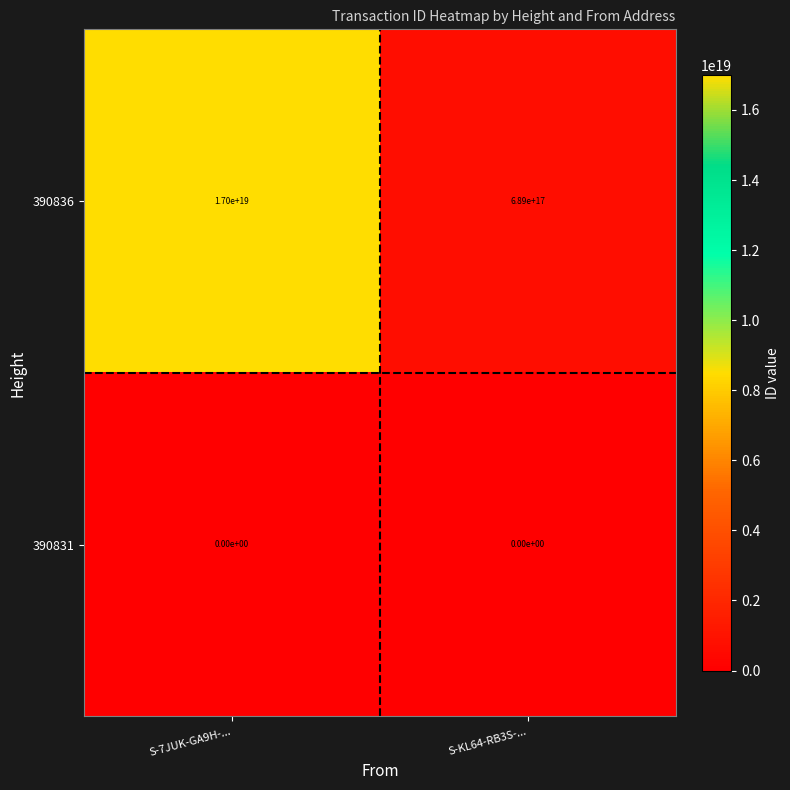

Between S-7JUK-GA9H-... and S-KL64-RB3S-..., which series saw the biggest shift?

390836